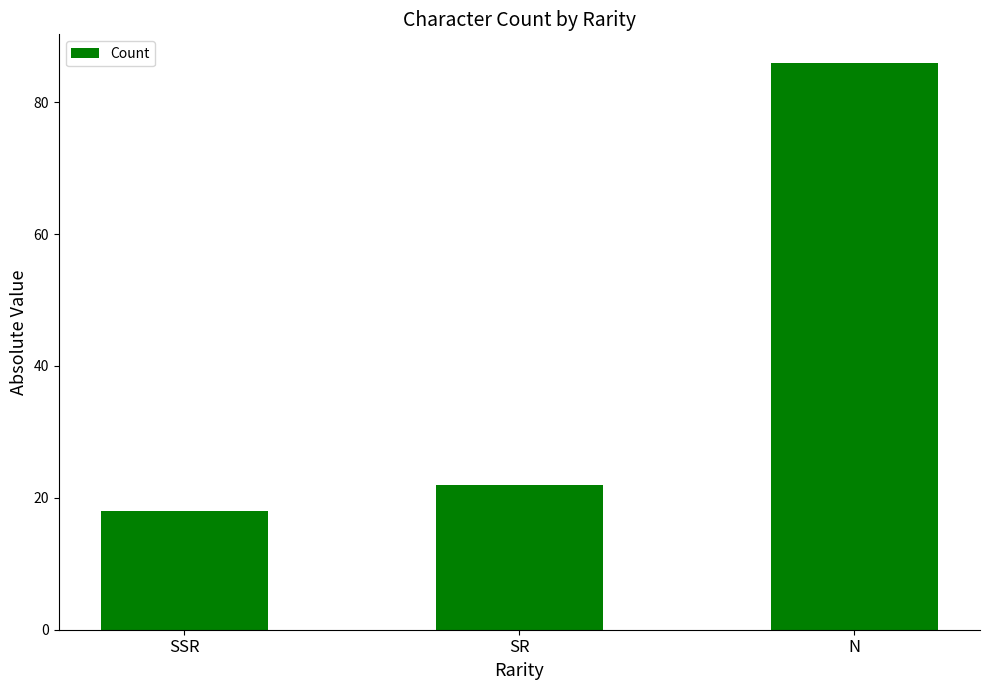

What is the average value?

42